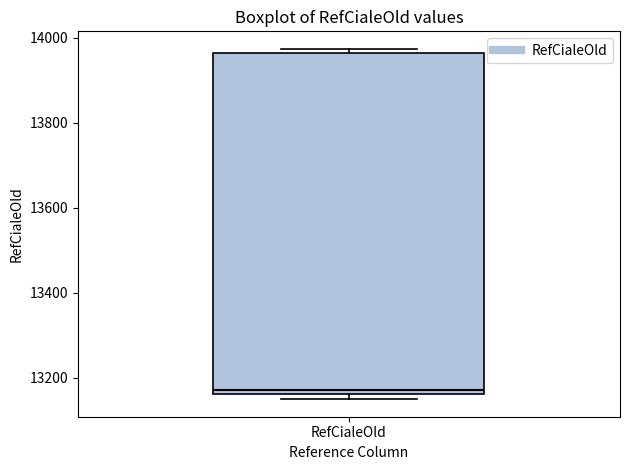

Read this box plot against the y-axis: the position of the median line, the range covered by the box, and the ends of both whiskers. The values are not printed on the chart, so give them approximately, as read against the axis.

median 13180, box 13160 to 13960, whiskers 13160 (just below the box's lower edge) to 13980